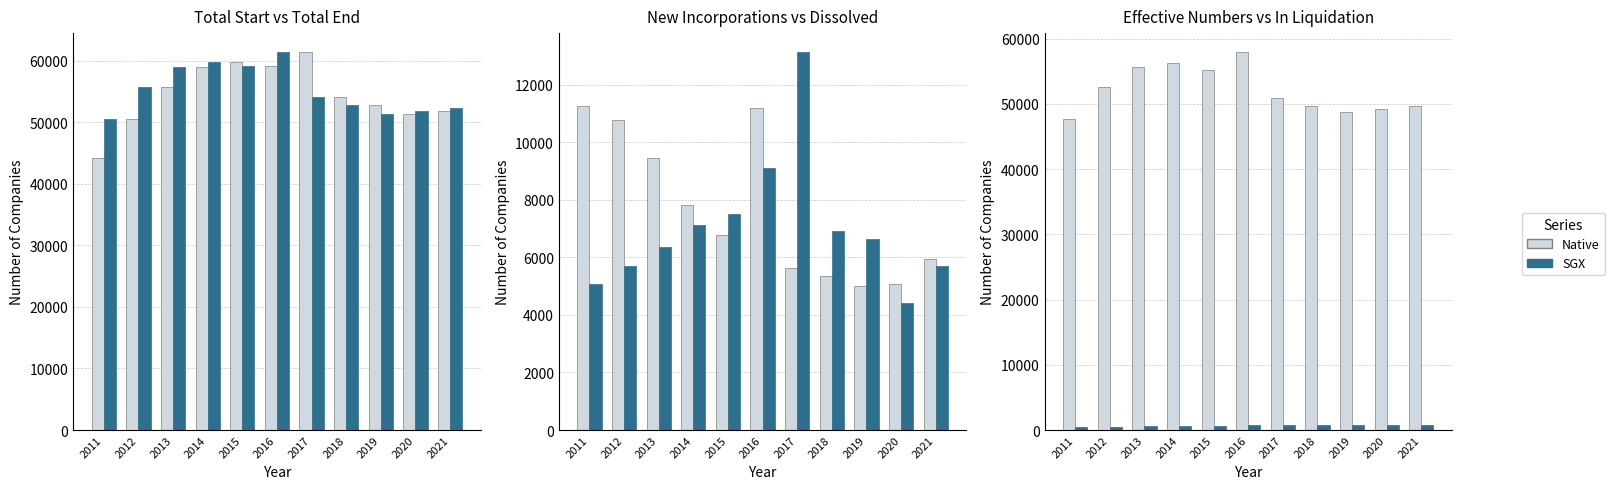

Is the value of New companies incorporated at 2019 greater than the value of Total Start at 2021?

No